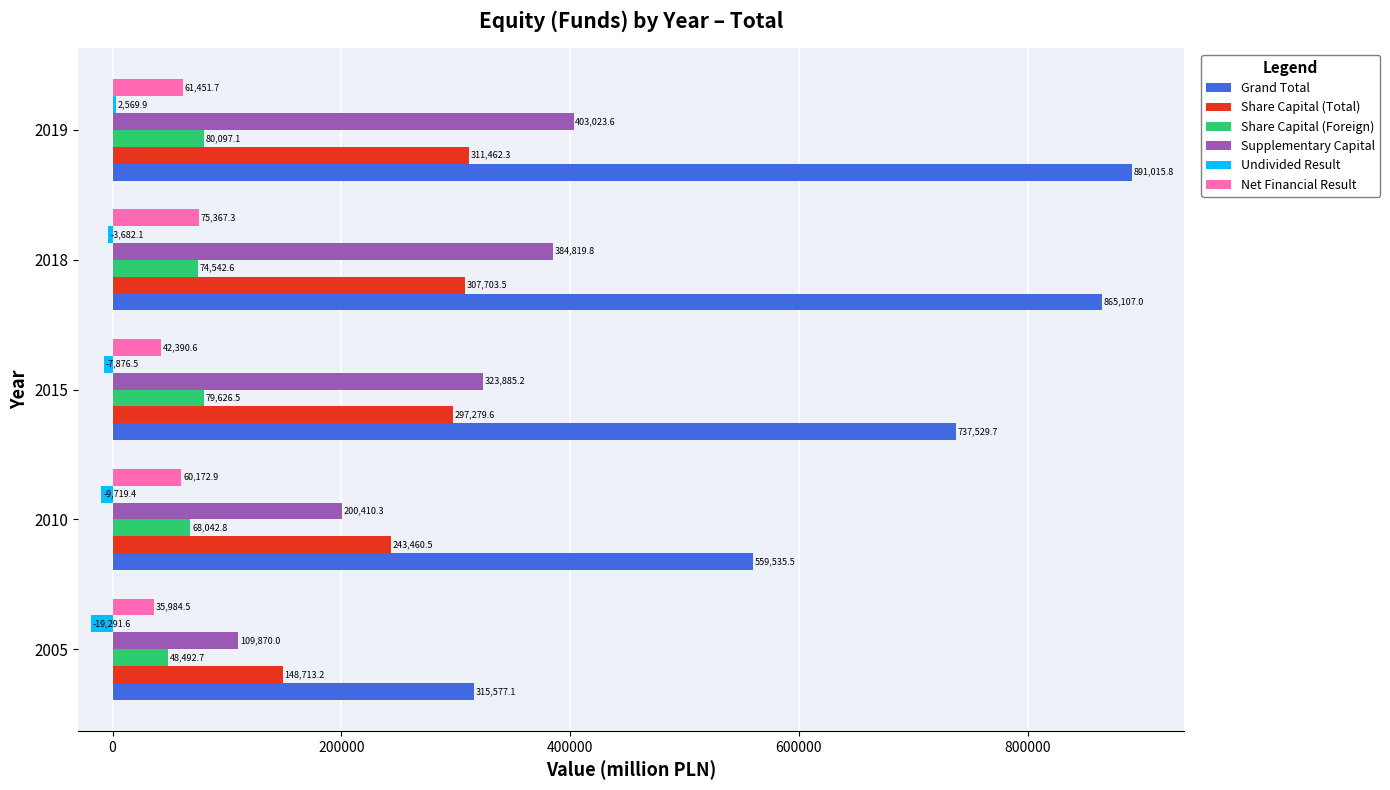

True or false: Share Capital (Total) has a value of 488311.1 at 2015.

False